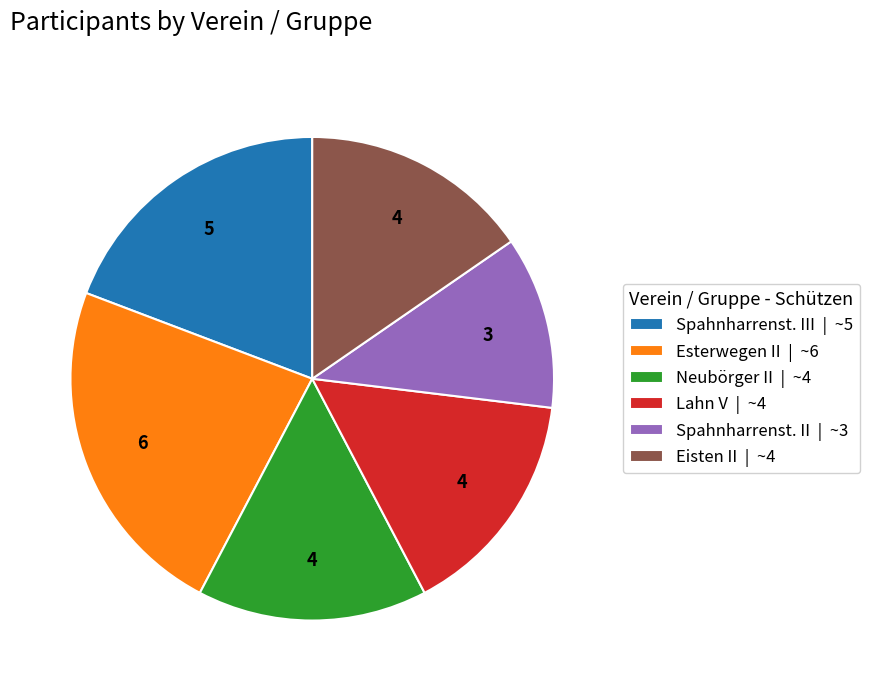

How many slices are in this pie chart?

6